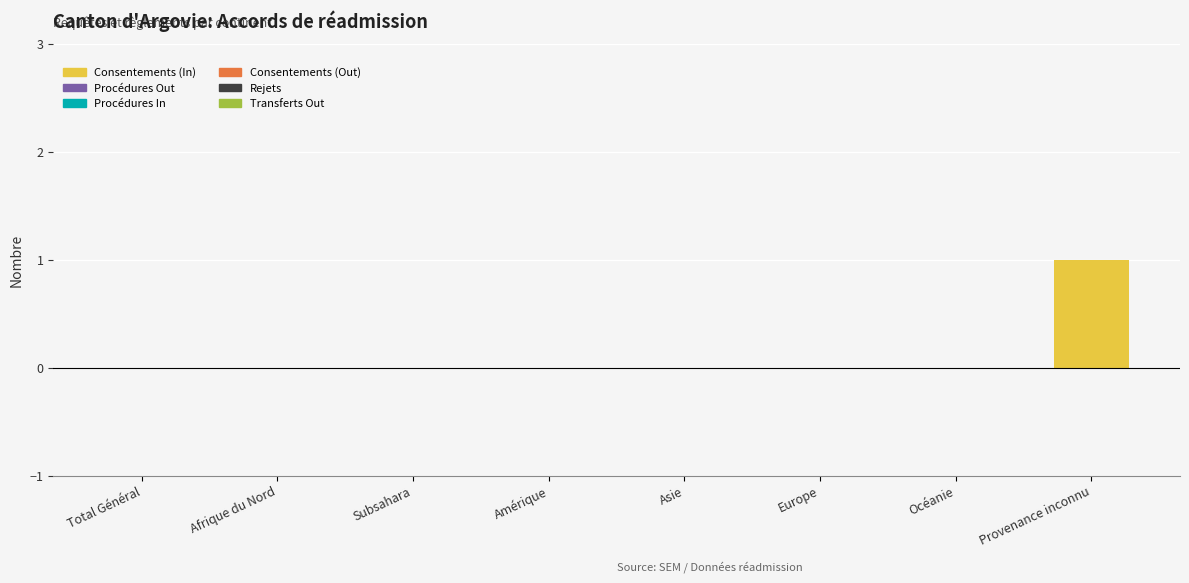

At which category does the chart reach its peak across all series?

Provenance inconnu